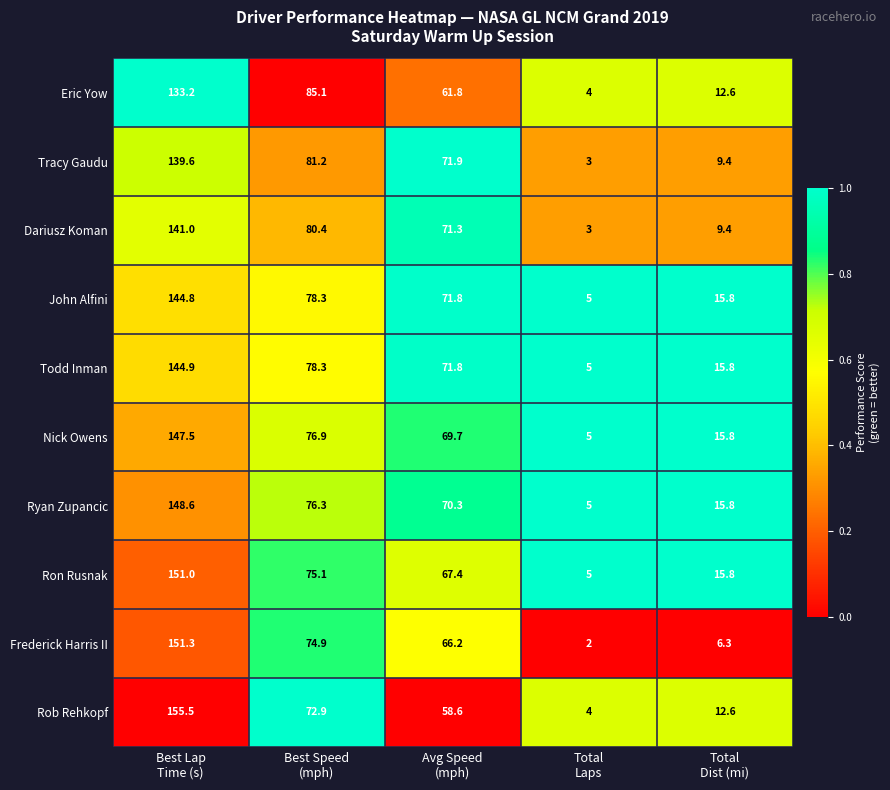

What is the lowest value of the Nick Owens series?

5.0